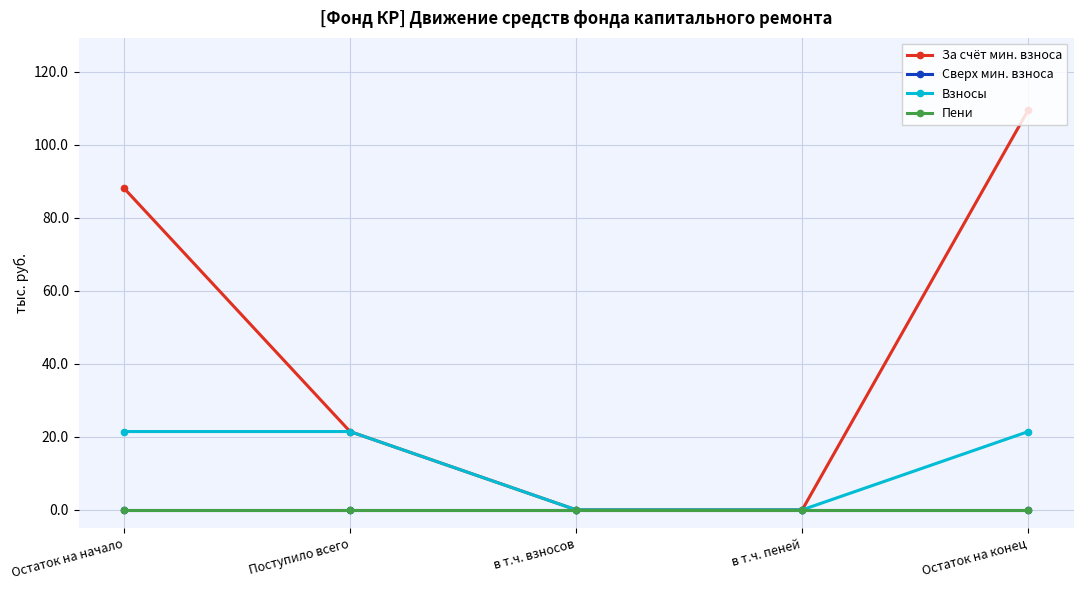

True or false: За счёт мин. взноса and Взносы intersect in this chart.

False